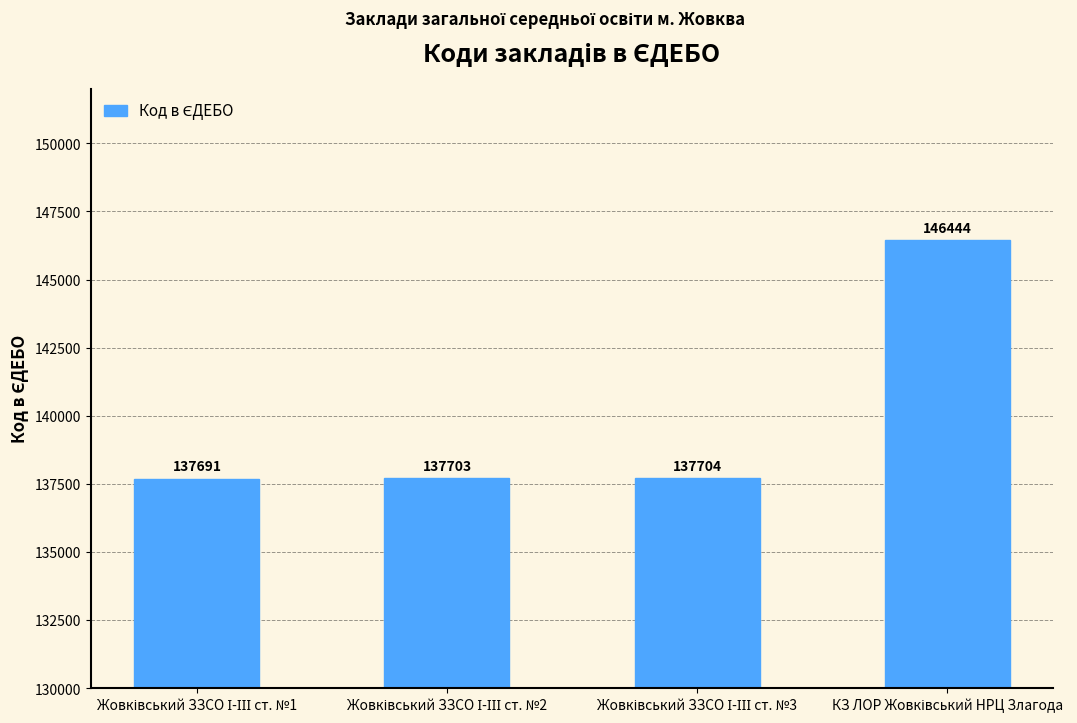

Reading right to left, extract all data points from this chart.

146444	137704	137703	137691